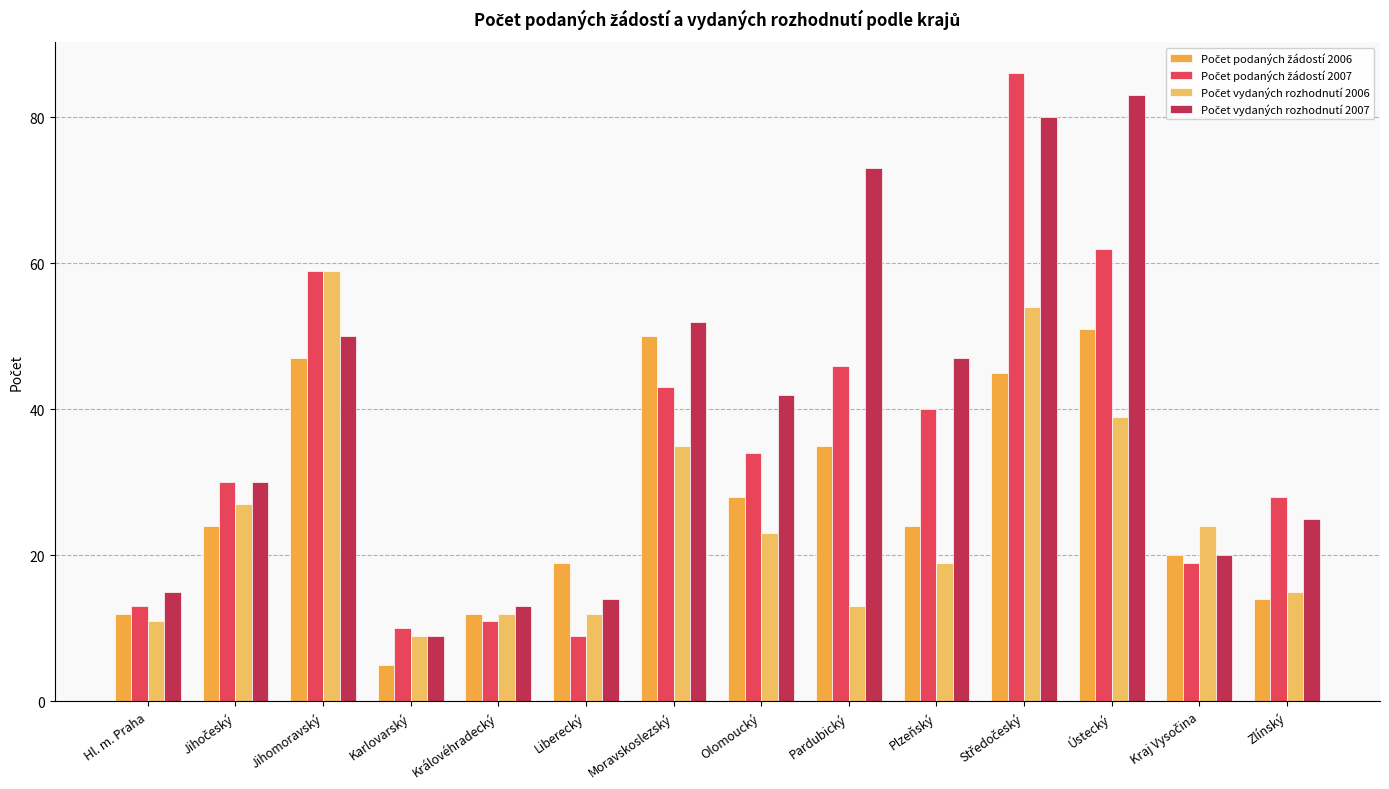

What is the difference between the maximum and second lowest values in the Počet vydaných rozhodnutí 2006 series?

48